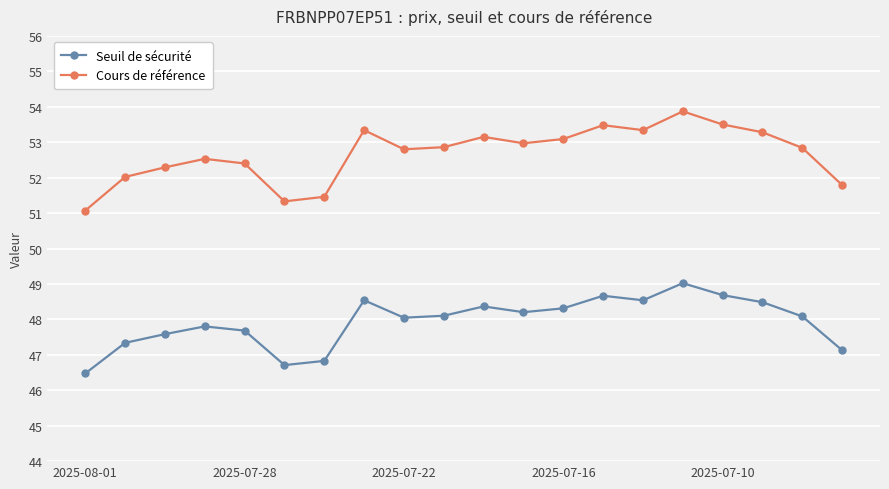

True or false: Cours de référence and Seuil de sécurité intersect in this chart.

False